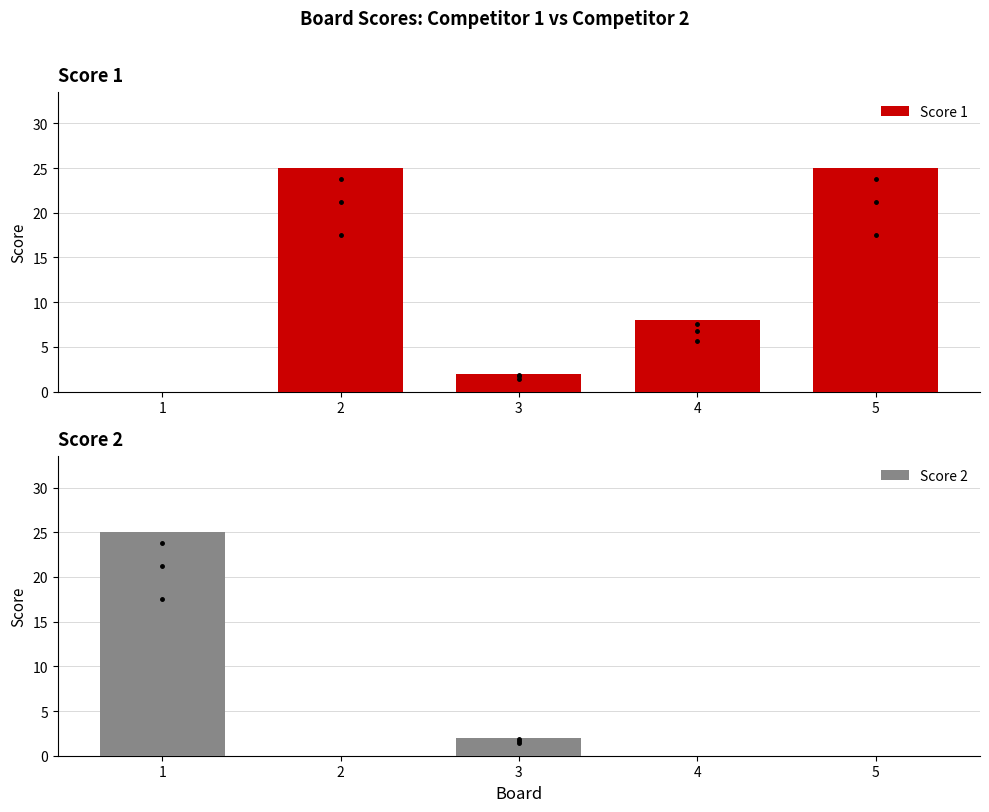

At 4, list the series in order from smallest to largest.

Score 2, Score 1